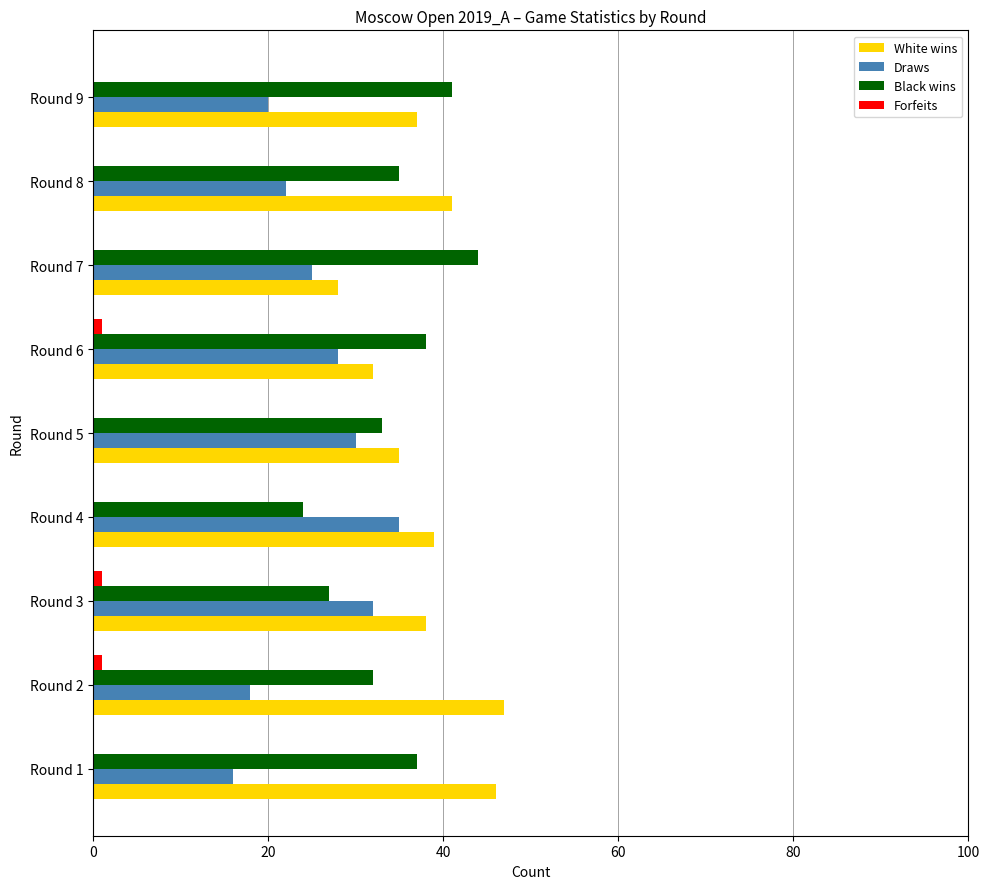

How many White wins values are between 35 and 41?

5